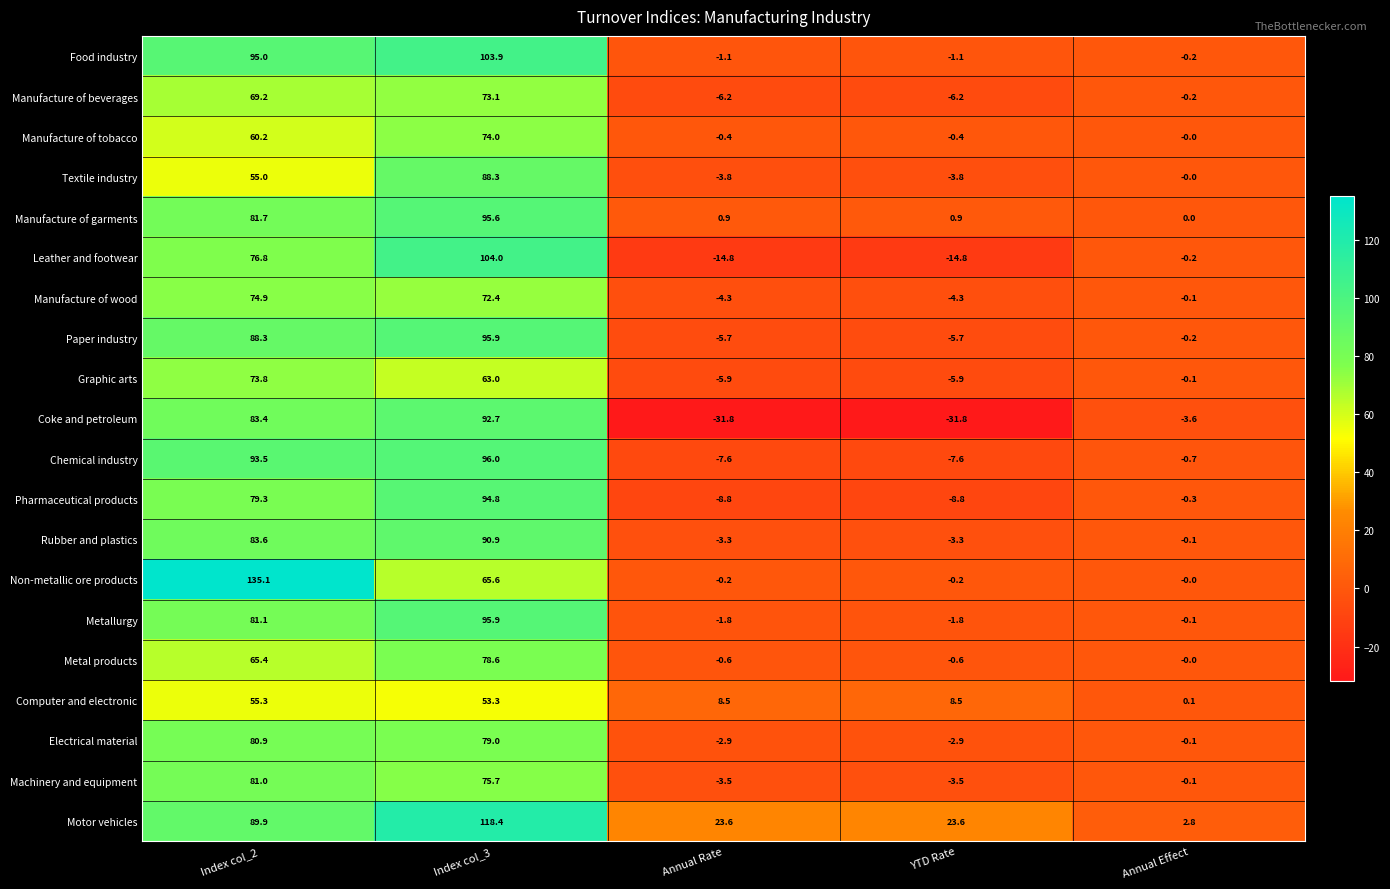

What is the spread (max minus min) of values at Index col_2?

80.1